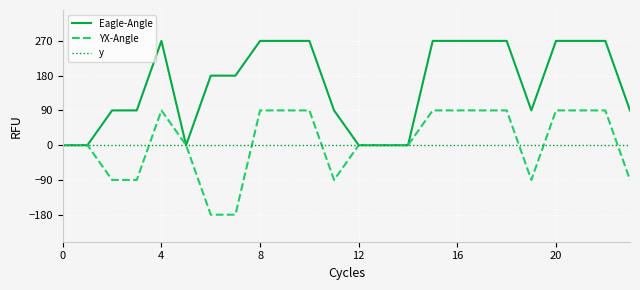

What is the highest value of the Eagle-Angle series?

270